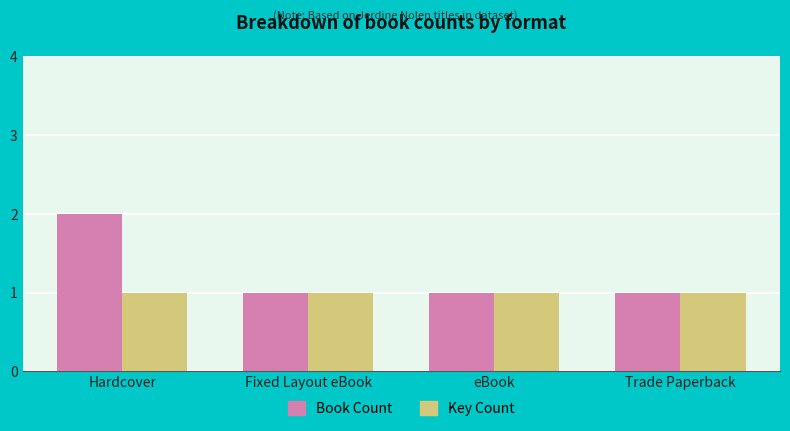

What is the label of the 2nd bar from the left?

Fixed Layout eBook